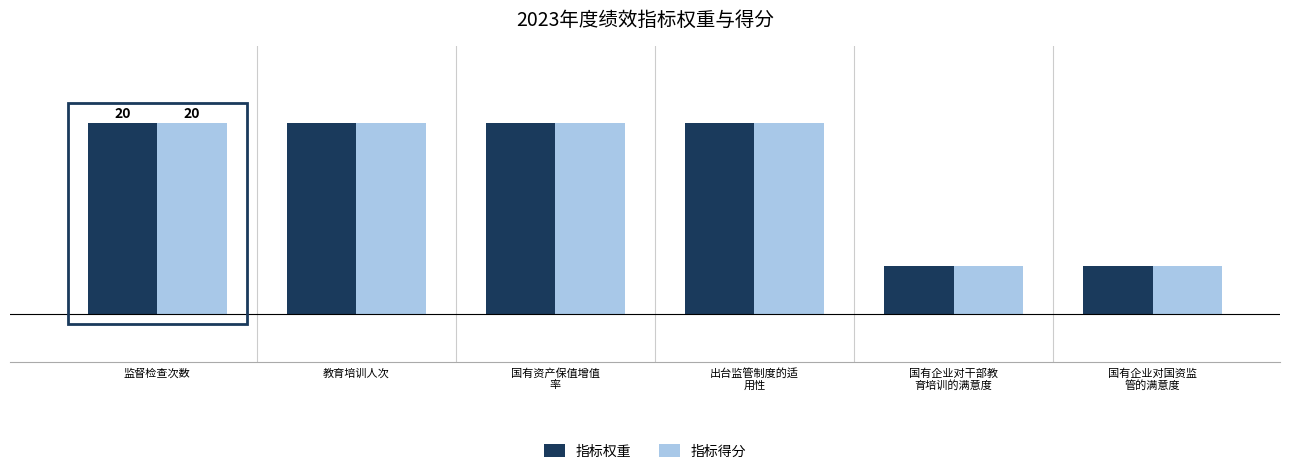

What is the difference between the second highest and minimum values in the 指标权重 series?

15